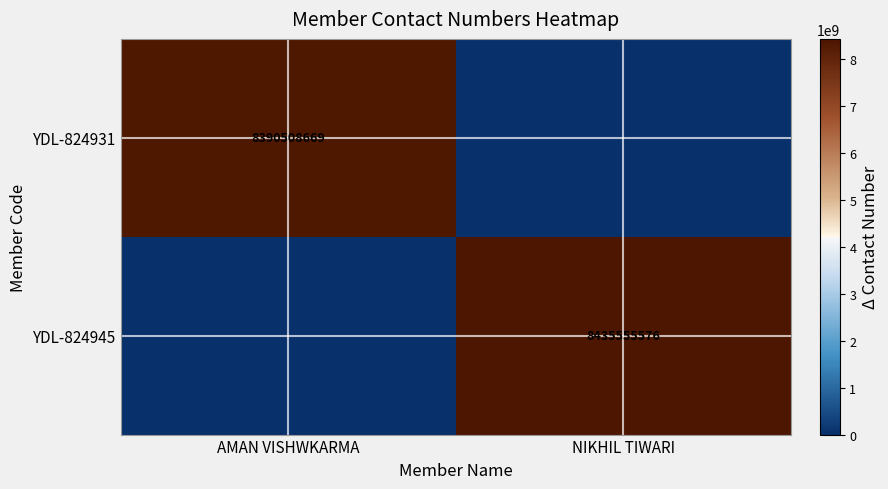

True or false: YDL-824945 has a value of 4652078084 at NIKHIL TIWARI.

False